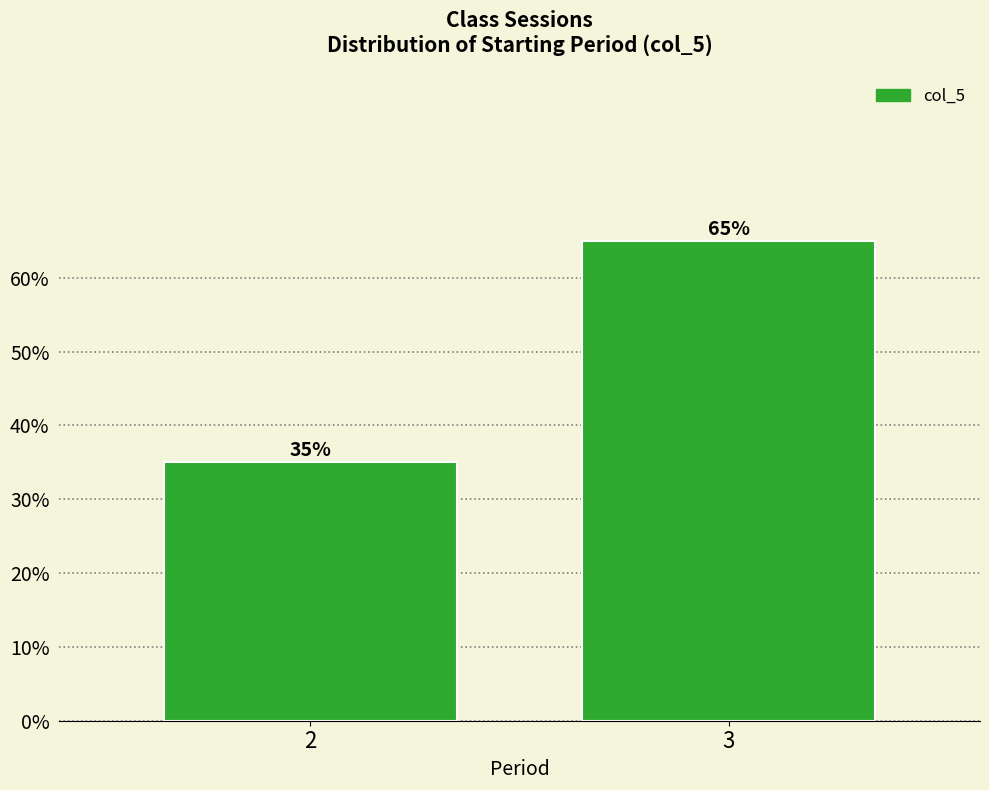

Reading right to left, what are all the values shown in this chart?

65	35